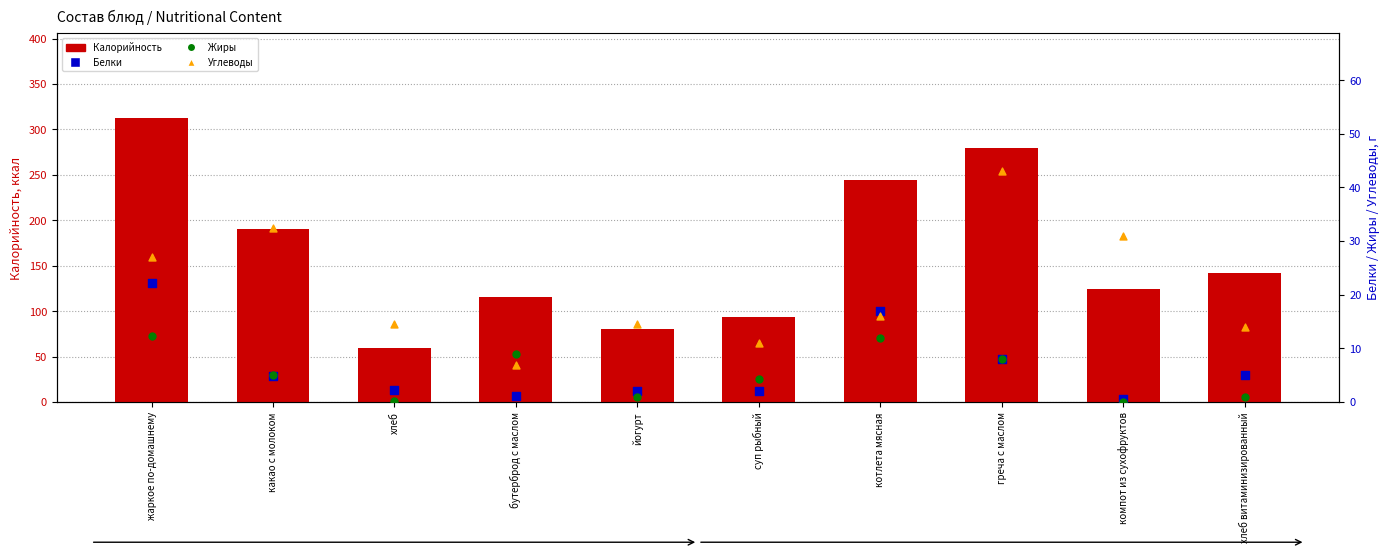

At how many categories does at least one series exceed 236?

3